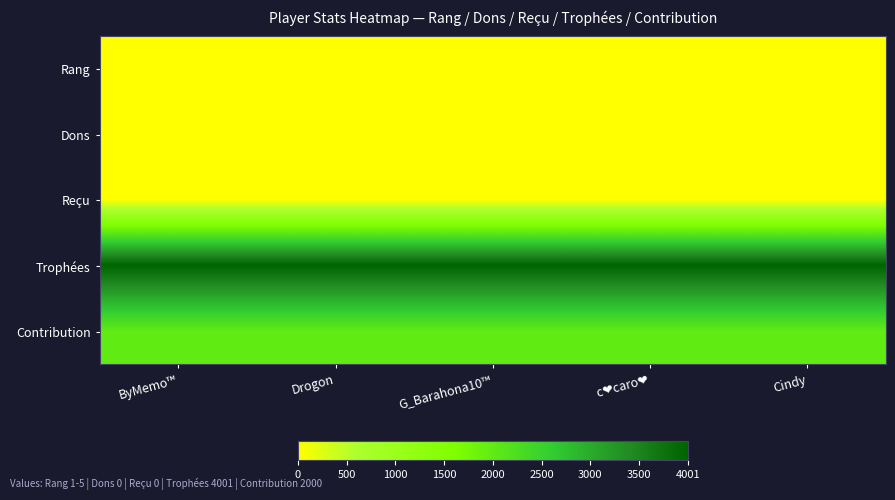

Between Cindy and G_Barahona10™, which is larger?

Cindy